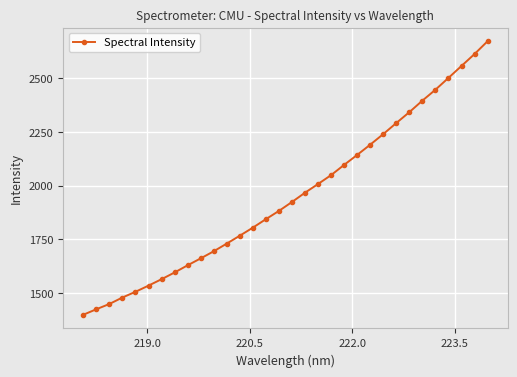

What is the smallest value displayed?

1400.5